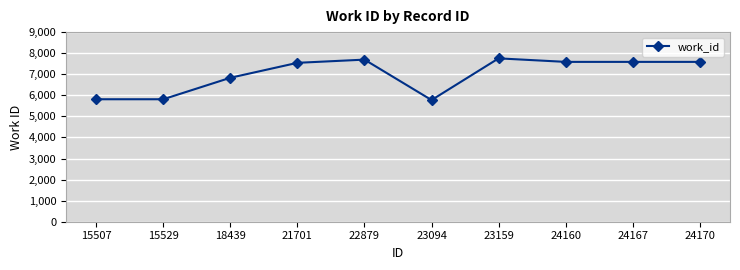

At which label is the value closest to 6764?

18439